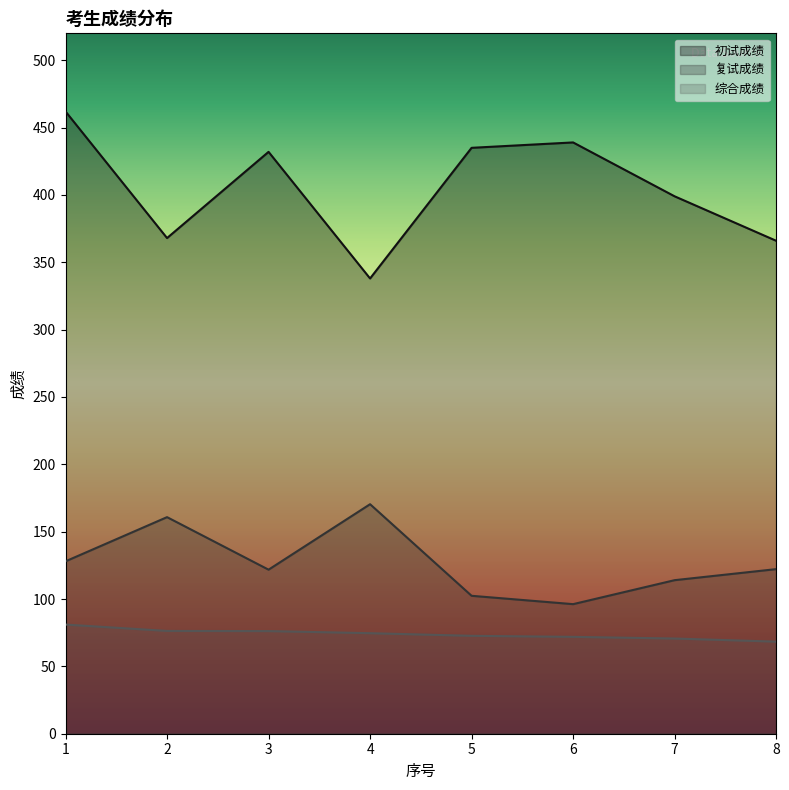

Is the value of 复试成绩 at 3 greater than the value of 综合成绩 at 1?

Yes